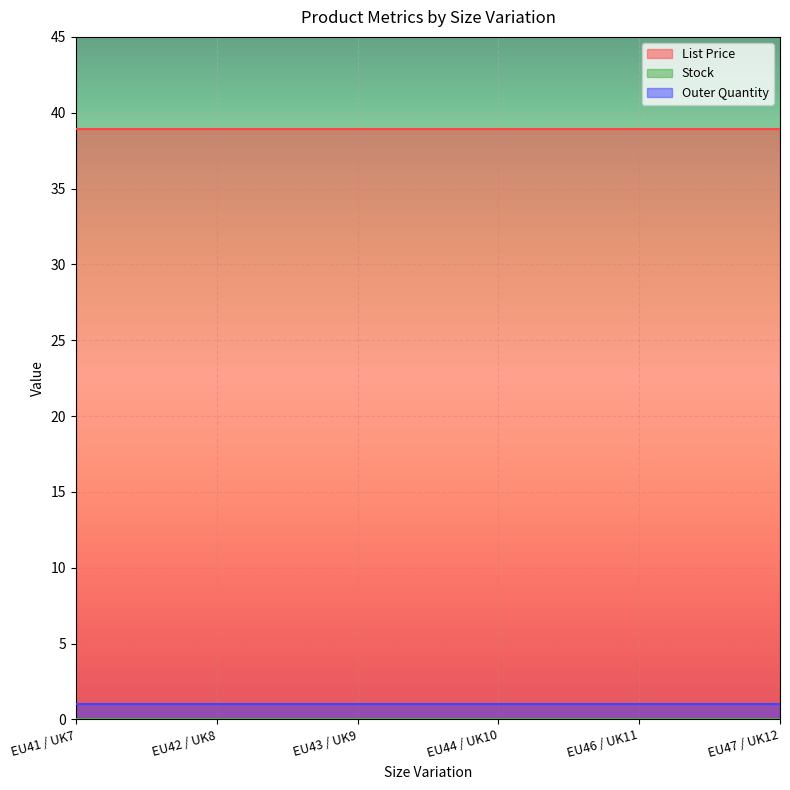

True or false: Stock and List Price cross at least once.

False